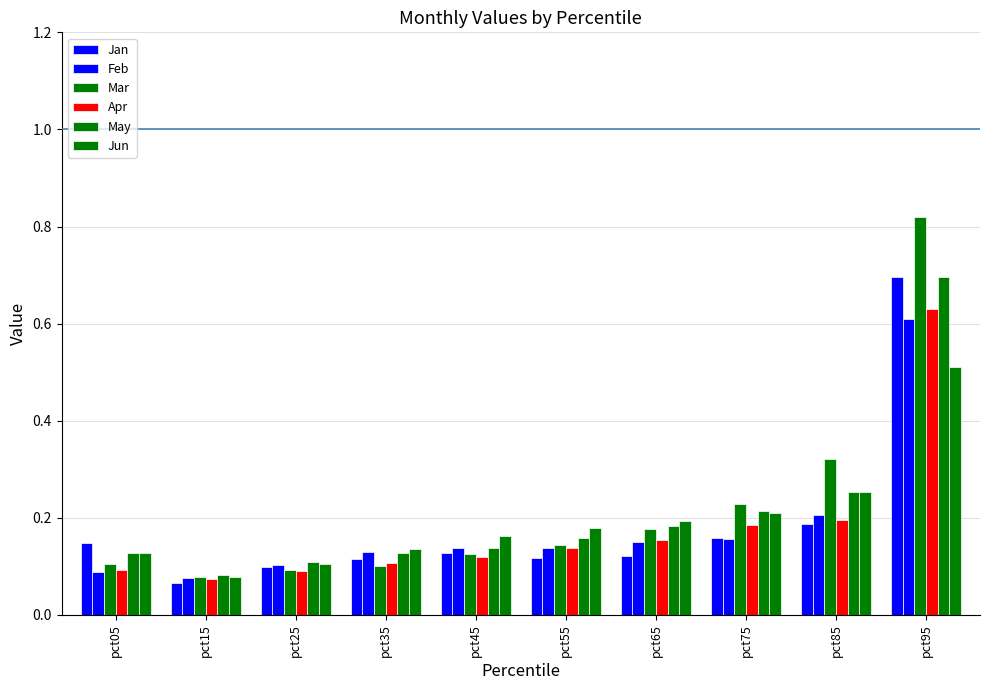

How many series are shown in this chart?

6